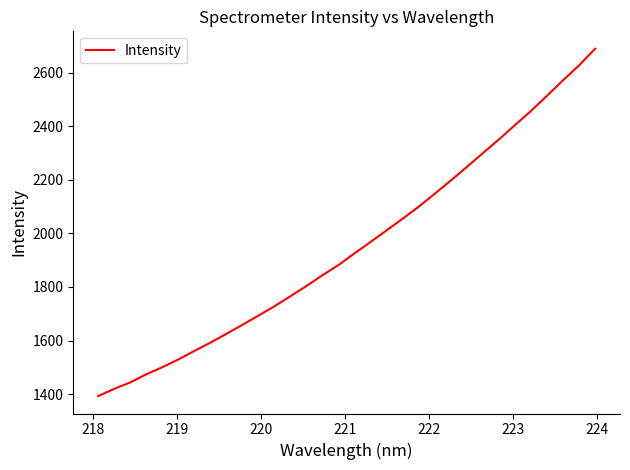

Is this an area chart (filled region under the line)?

No